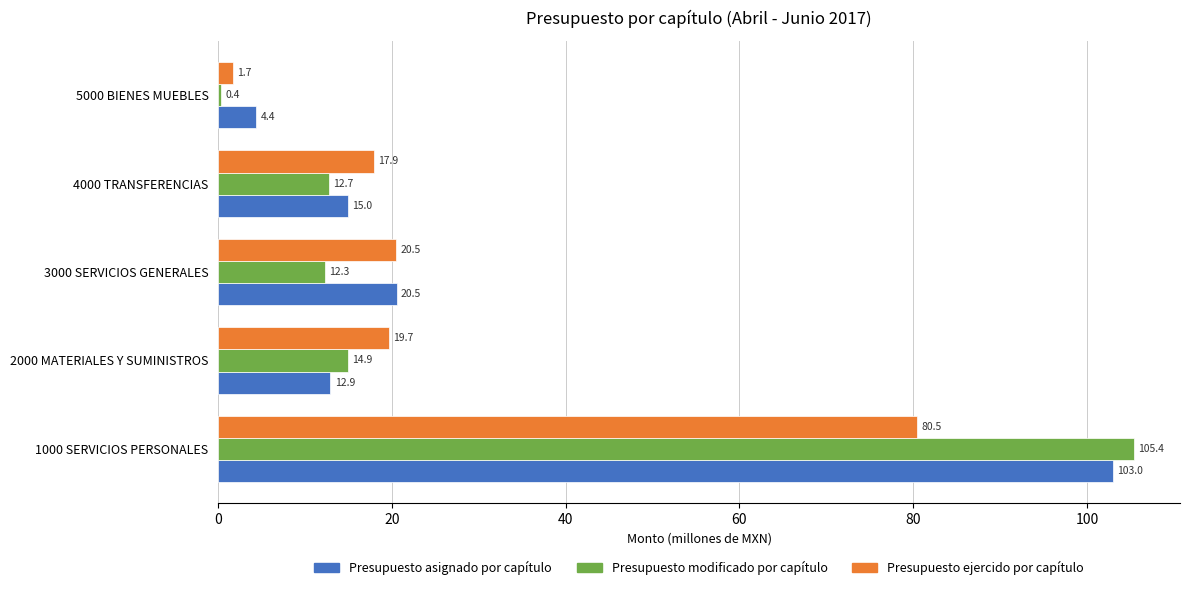

The value of Presupuesto asignado por capítulo at 4000 TRANSFERENCIAS is 22.3. True or false?

False